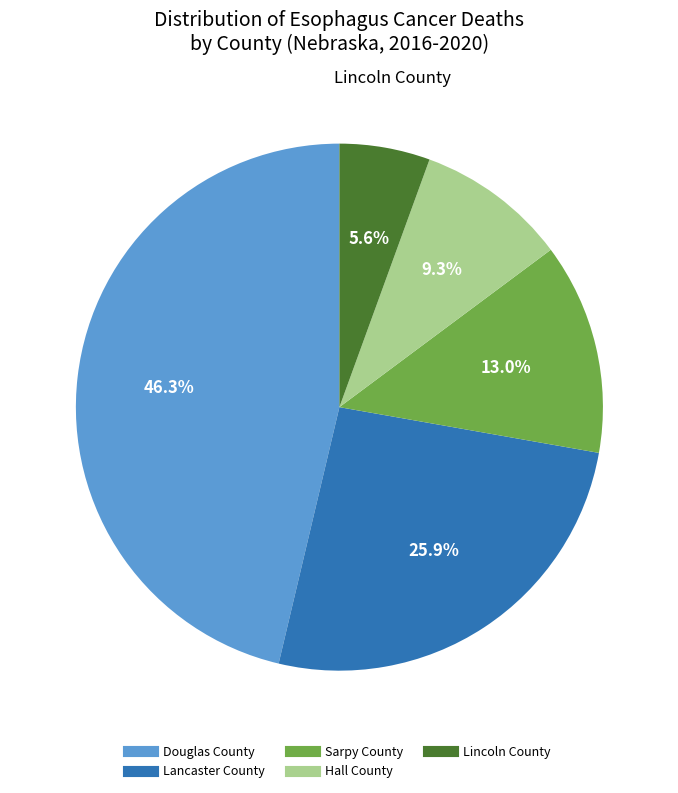

Which category has the biggest portion of the pie?

Douglas County